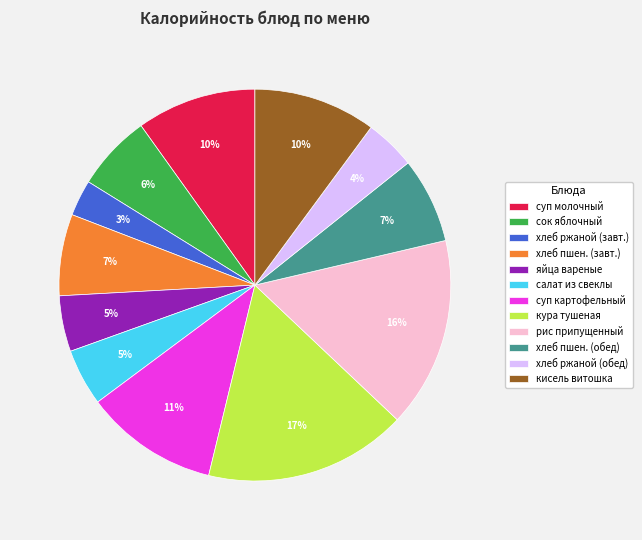

Count the number of slices in the pie.

12